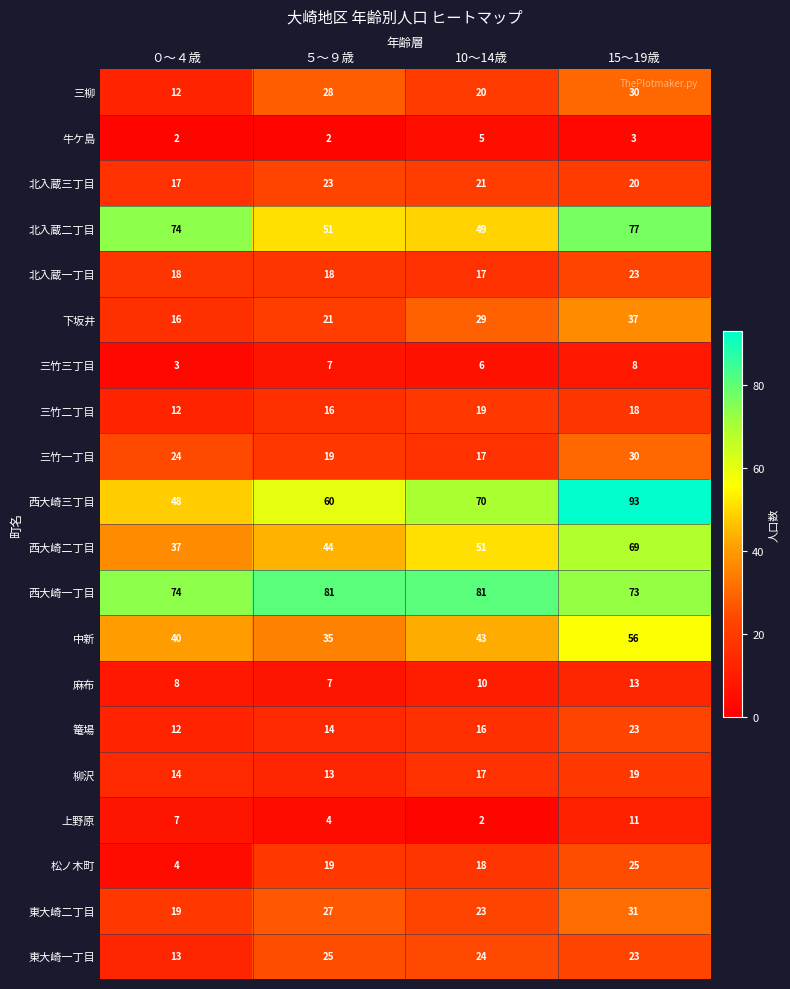

What is the maximum value shown in the chart?

93